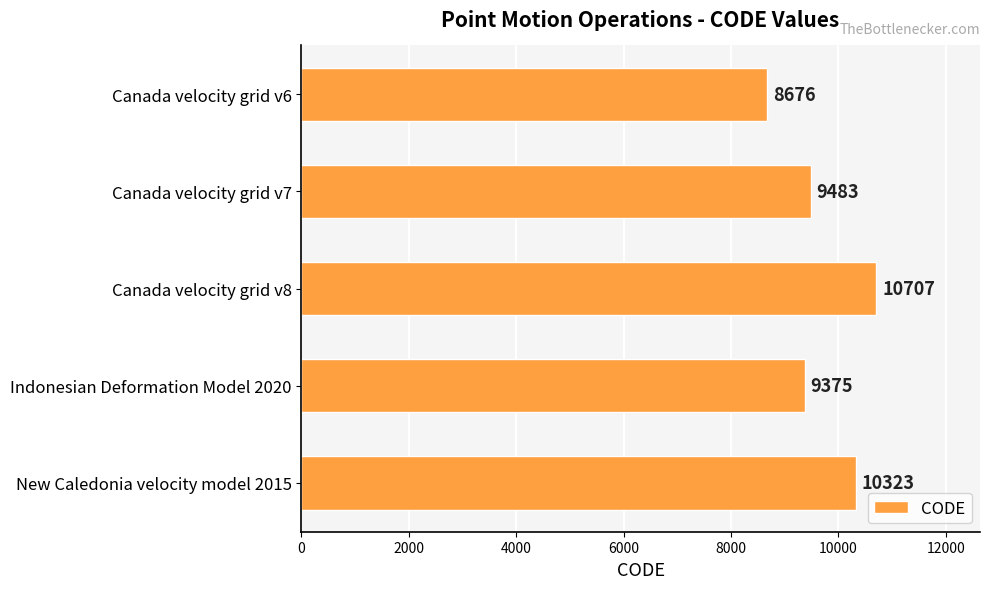

Reading bottom to top, list all the values displayed in this chart.

New Caledonia velocity model 2015=10323	Indonesian Deformation Model 2020=9375	Canada velocity grid v8=10707	Canada velocity grid v7=9483	Canada velocity grid v6=8676